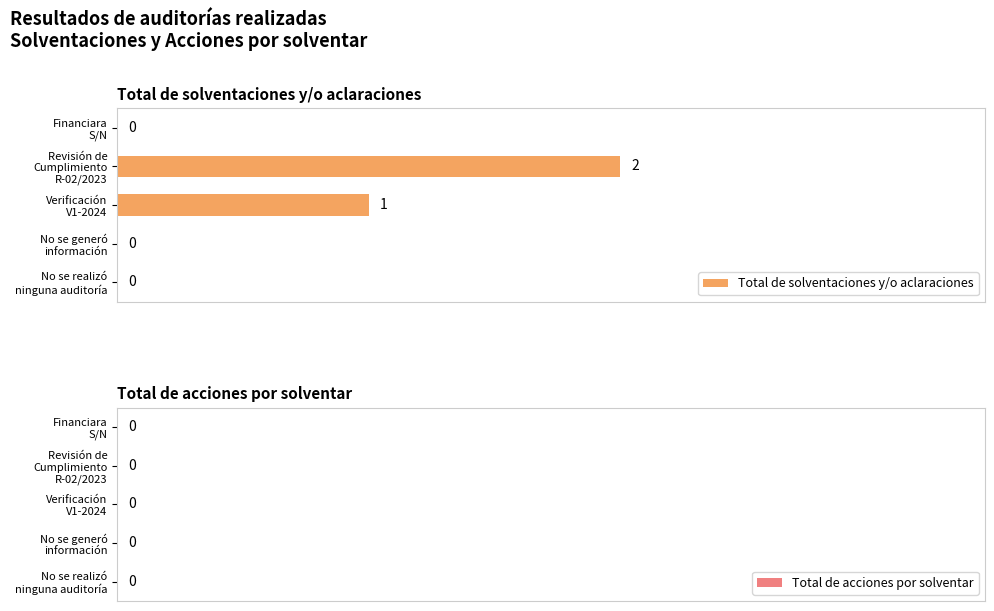

What is the maximum value shown in the chart?

66.7